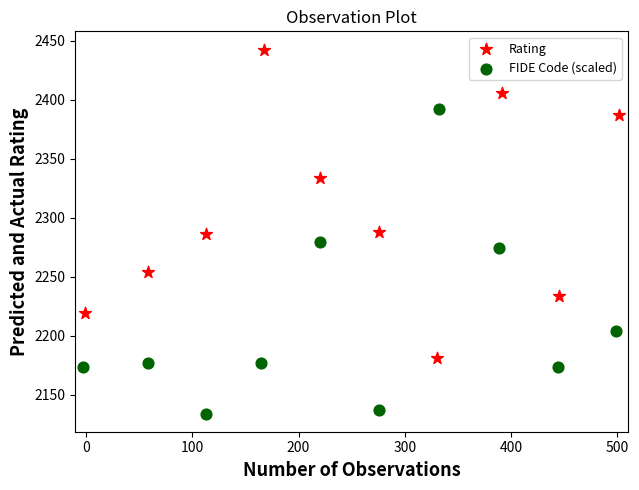

Which series contains the lowest Y value?

FIDE Code (scaled)